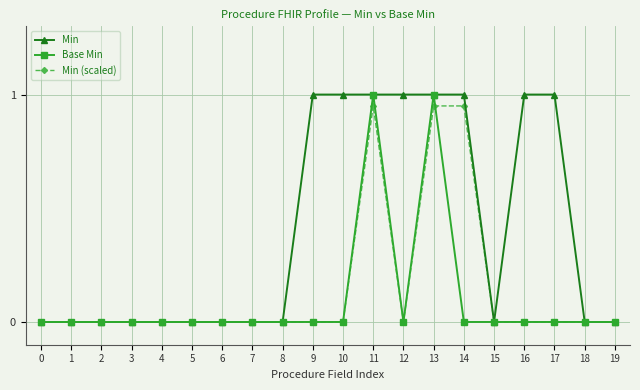

How many lines are shown in the chart?

3